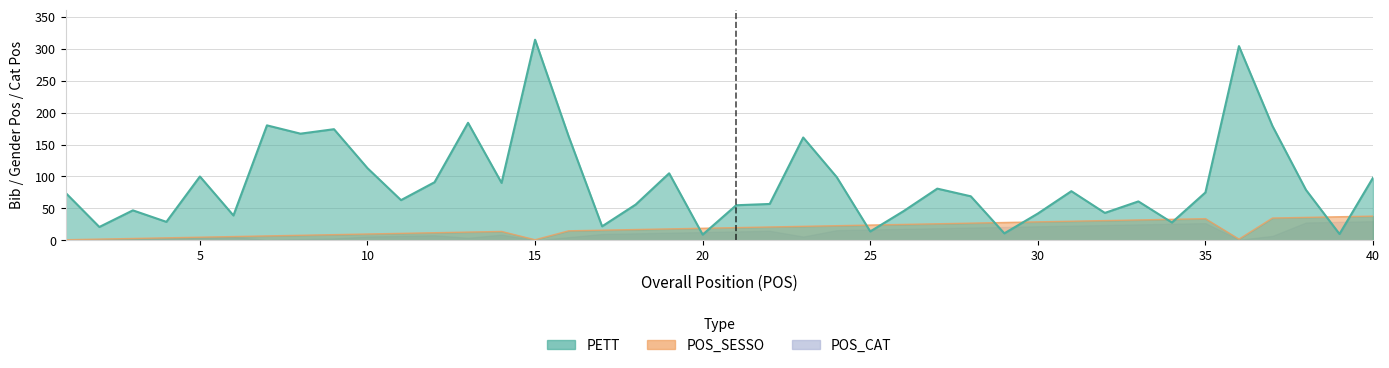

How many interior local peaks does the POS_CAT series have?

5